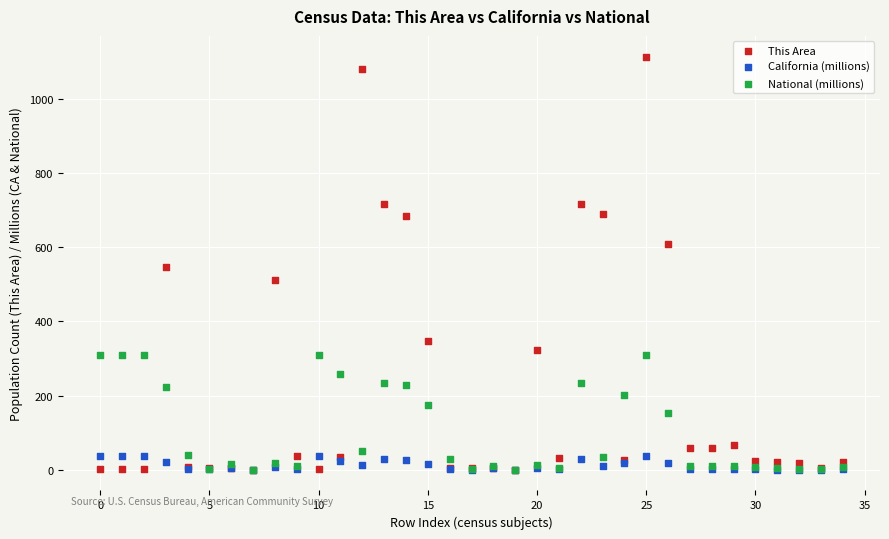

Which series reaches the maximum Y coordinate?

This Area